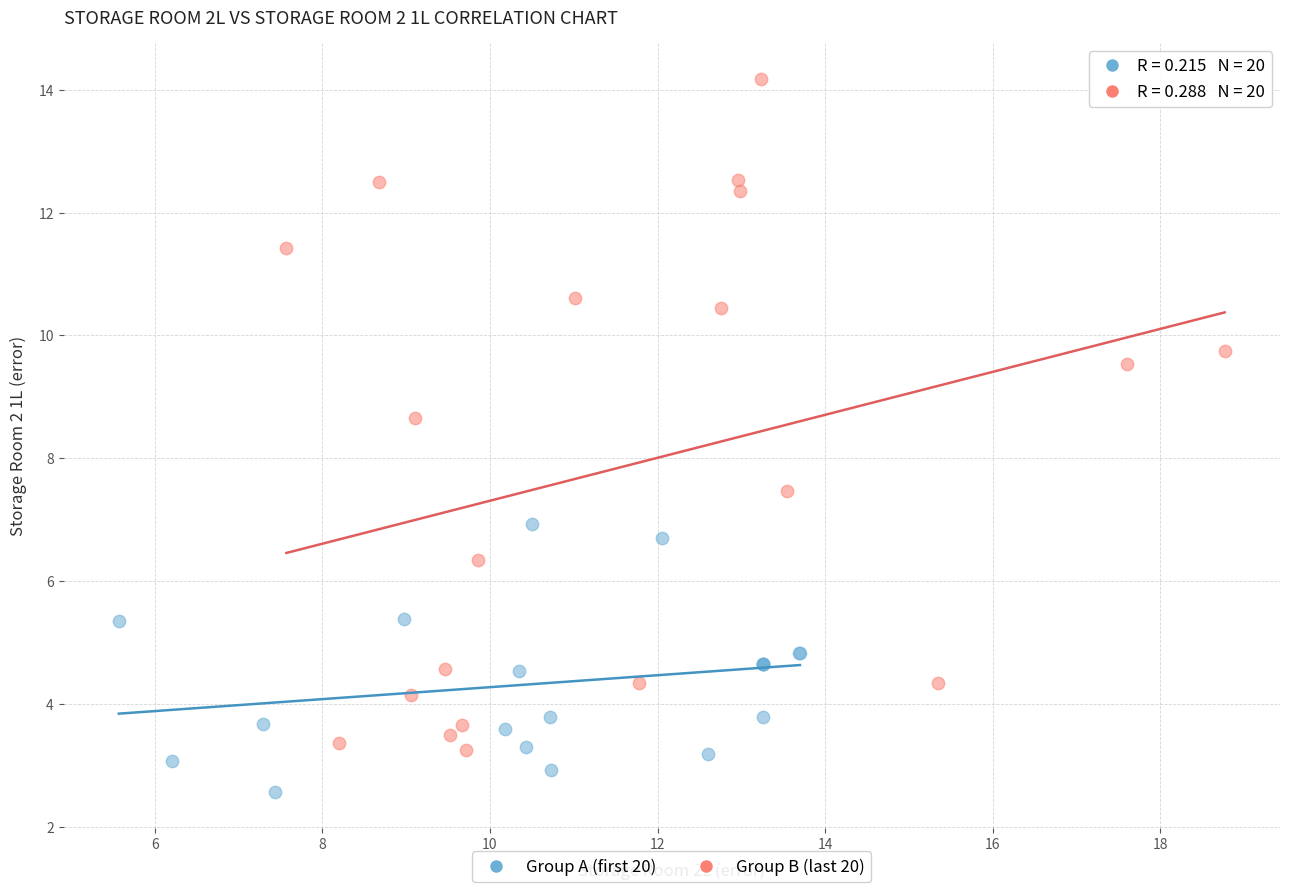

Which series has the widest spread of Y values?

Group B (last 20)